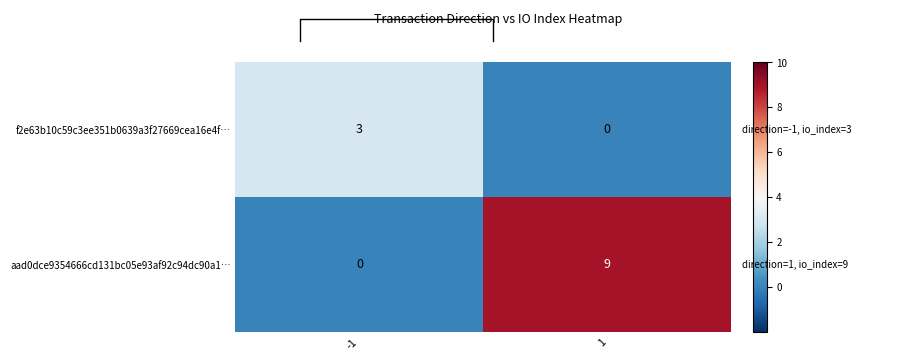

How many values in aad0dce9354666cd131bc05e93af92c94dc90a1… are above zero?

1